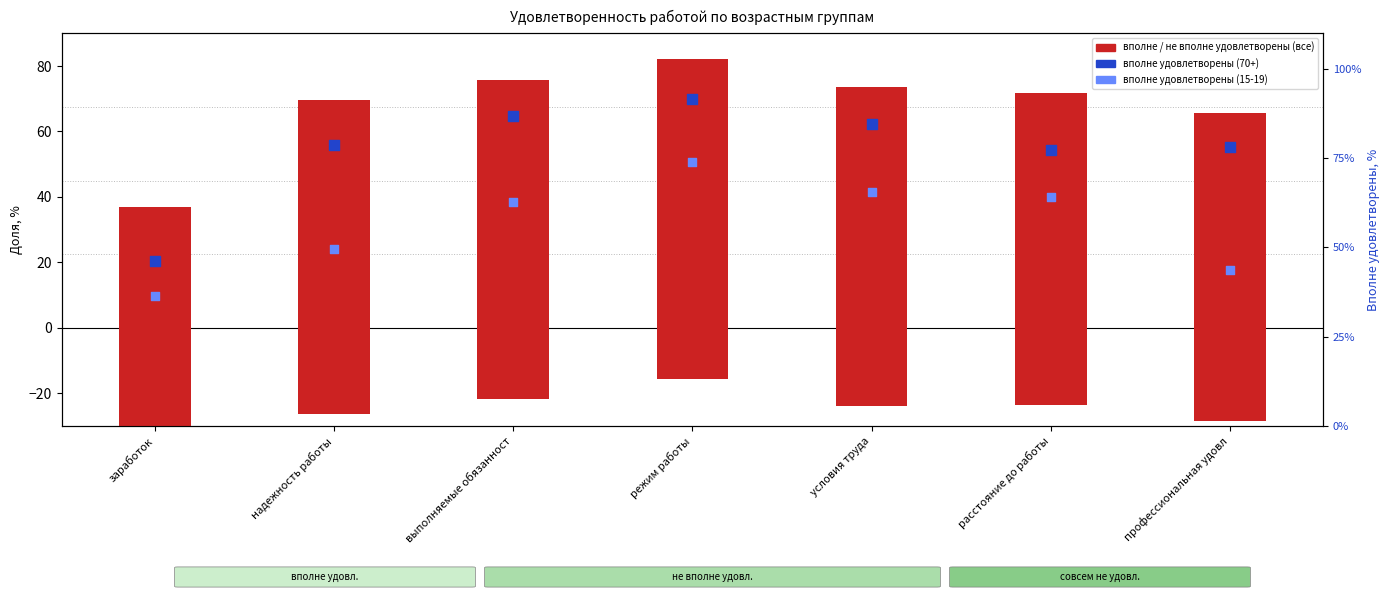

What is the total value across all series at заработок?

119.4